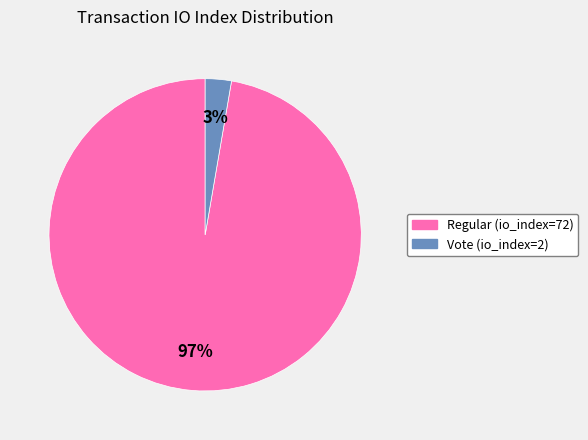

Is there a majority slice in this chart?

Yes